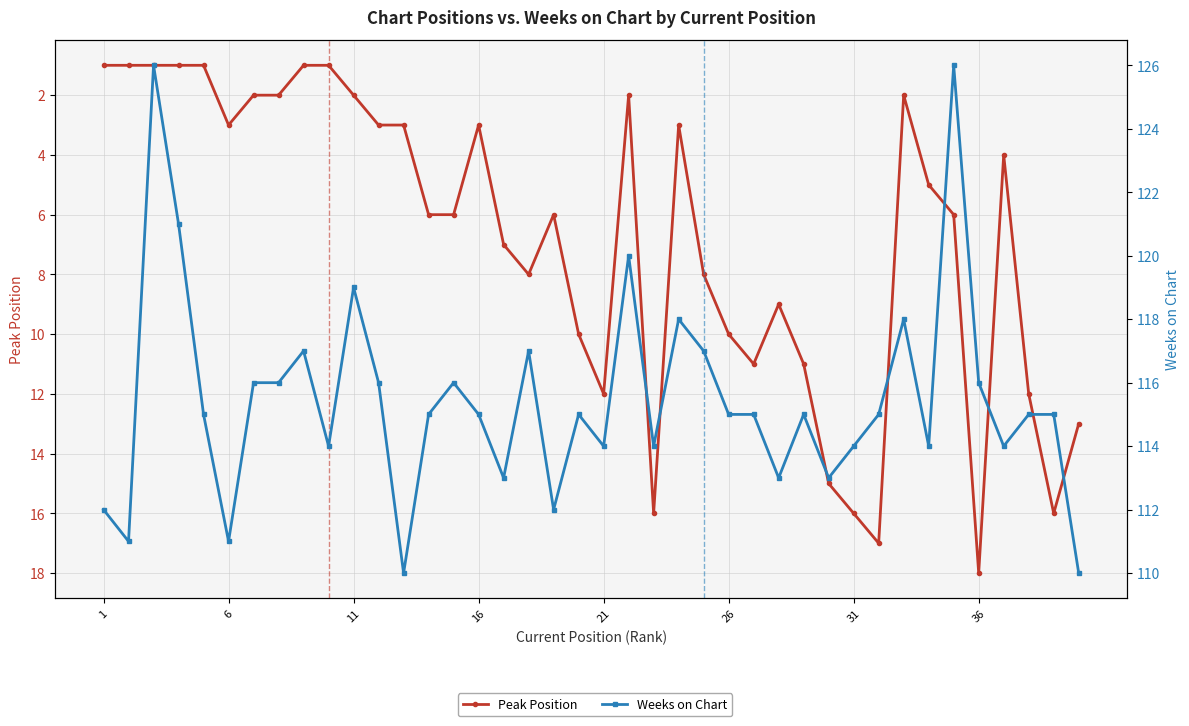

True or false: Weeks on Chart and Peak Position intersect in this chart.

False